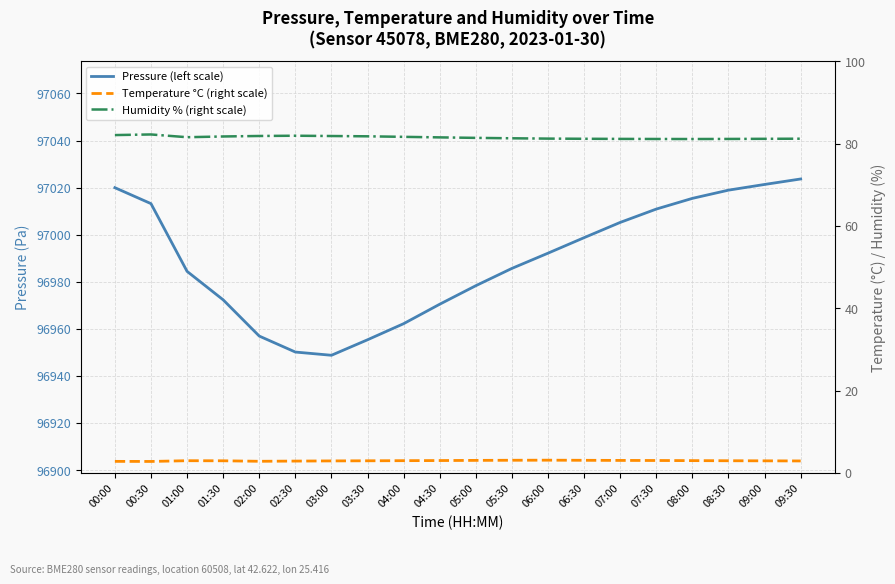

True or false: Temperature °C (right scale) has a value of 3.0 at 01:30.

True